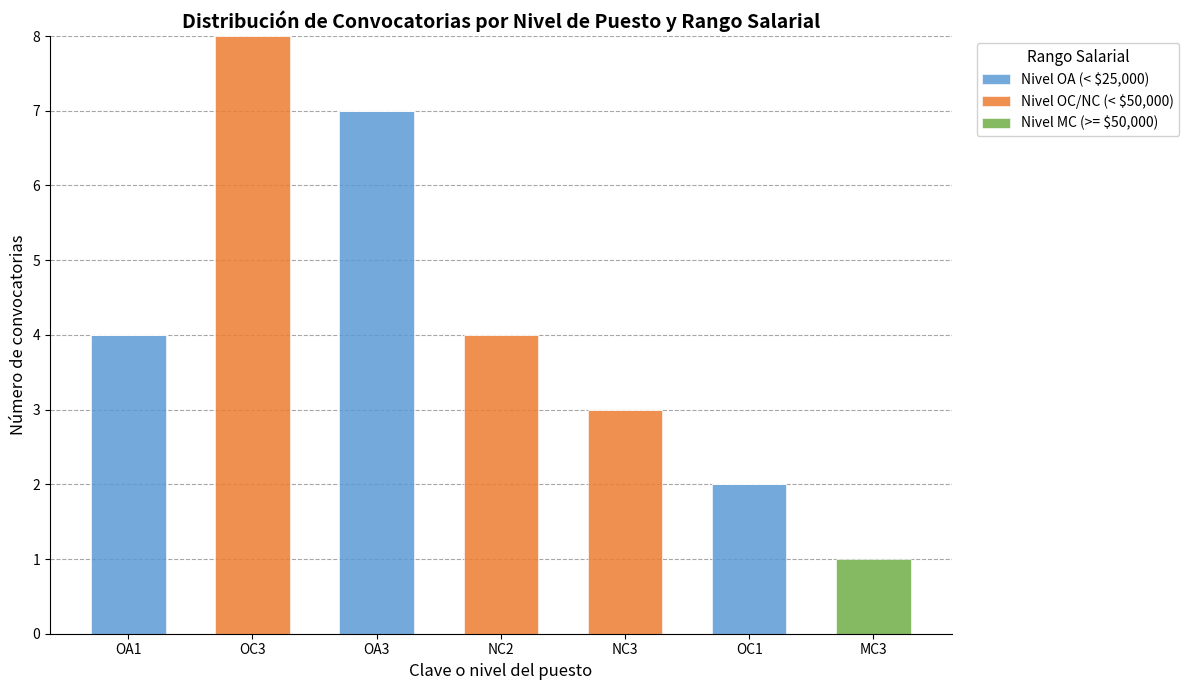

Reading left to right, transcribe the values for Nivel OA (< $25,000).

OA1=4	OC3=0	OA3=7	NC2=0	NC3=0	OC1=2	MC3=0